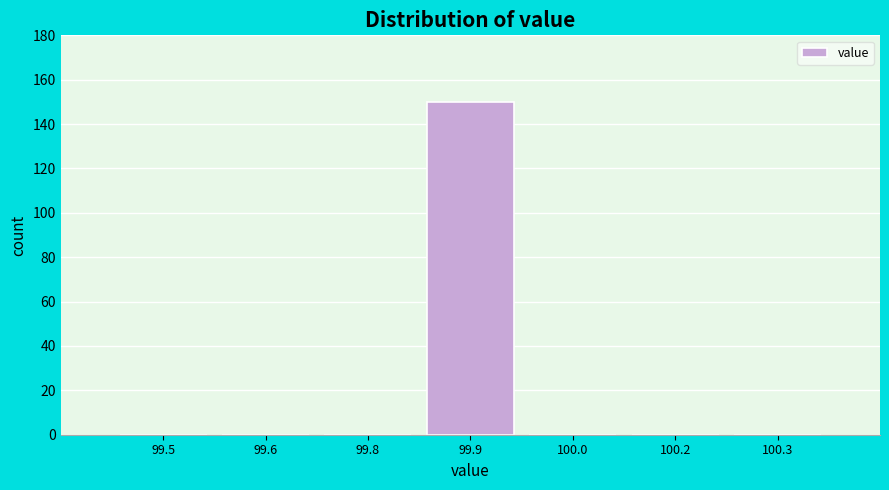

Reading left to right, what are all the values shown in this chart?

99.5=0	99.6=0	99.8=0	99.9=150	100.0=0	100.2=0	100.3=0